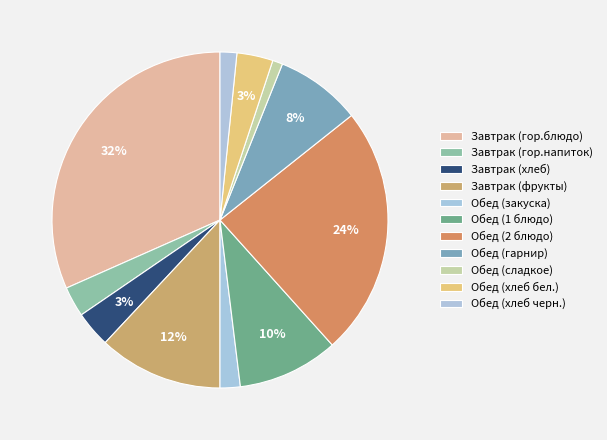

Count the number of slices in the pie.

11